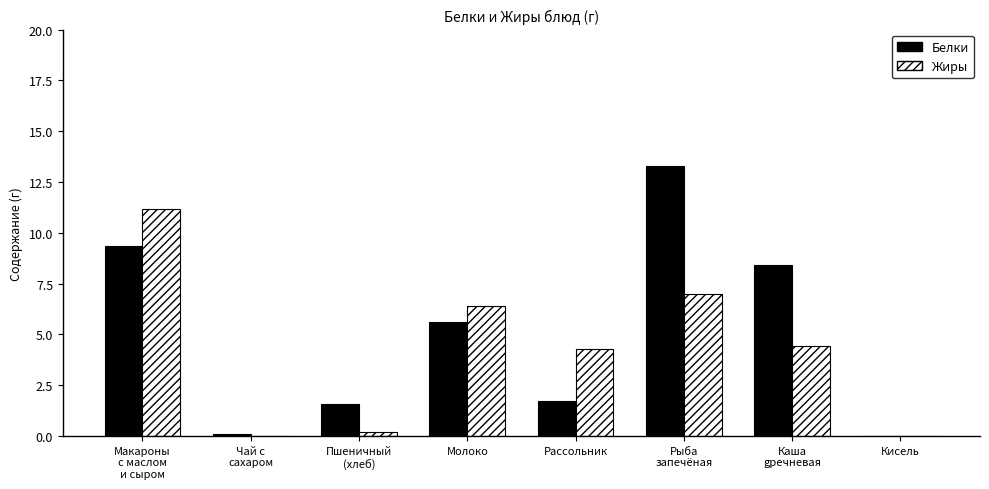

At which label is Белки closest to 6?

Молоко